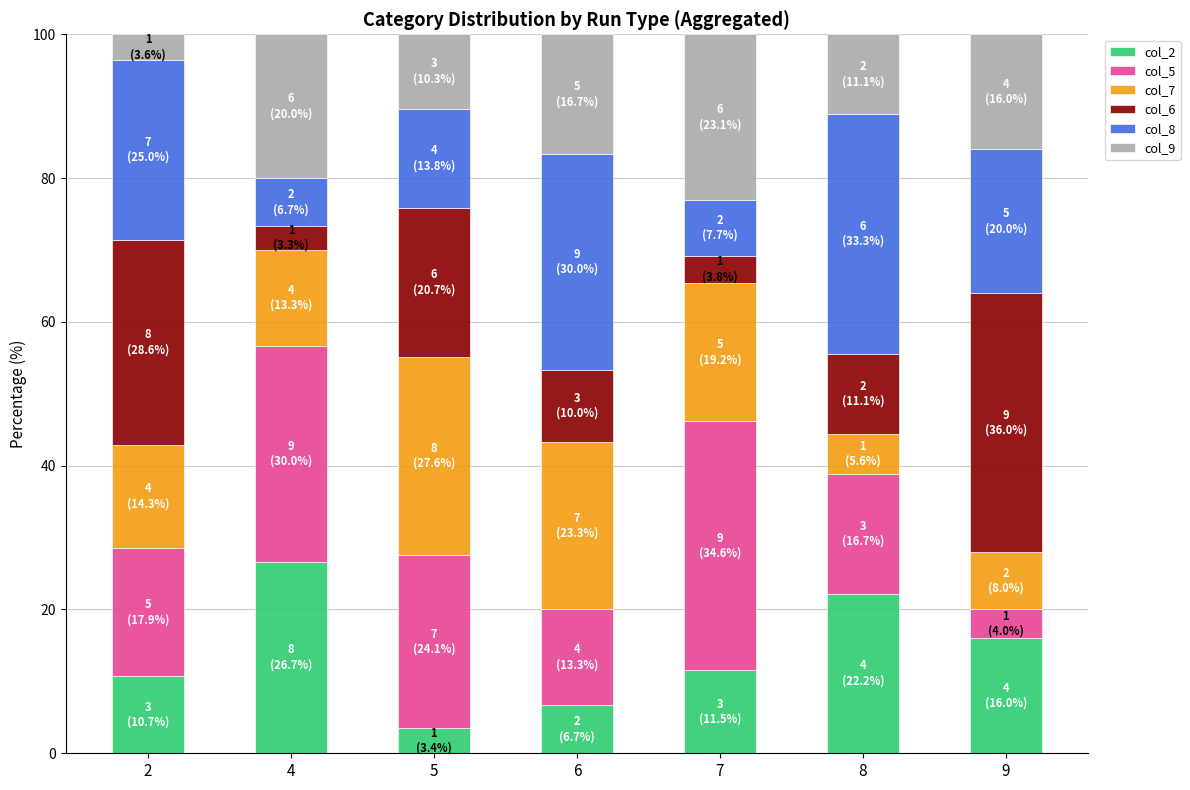

Are the bars grouped side by side (vs. stacked)?

No